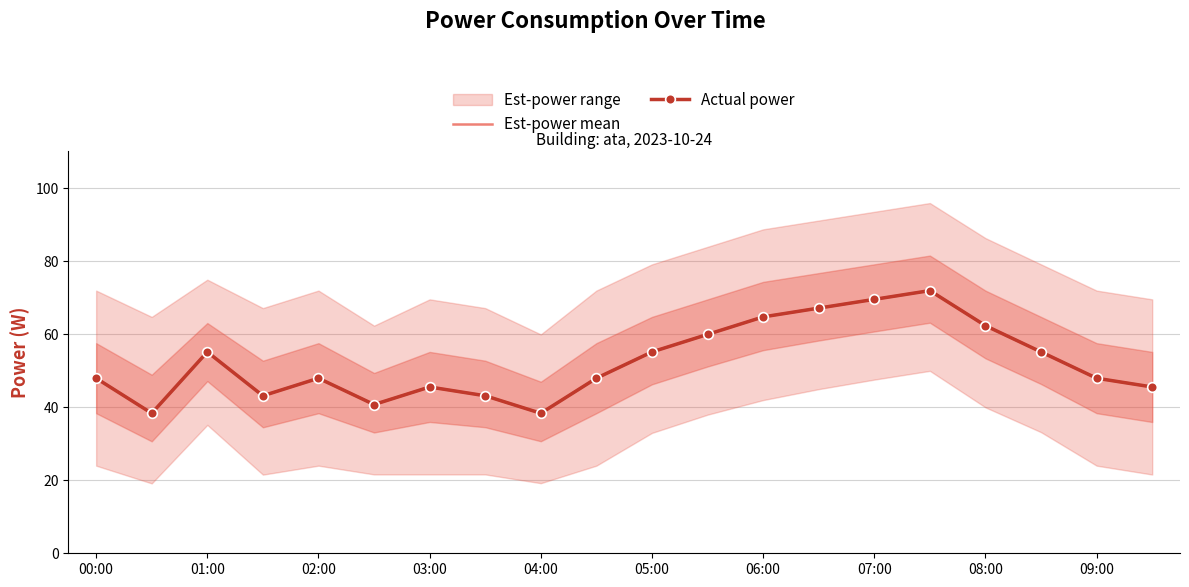

Which series changed the most between 08:00 and 17?

Est-power mean